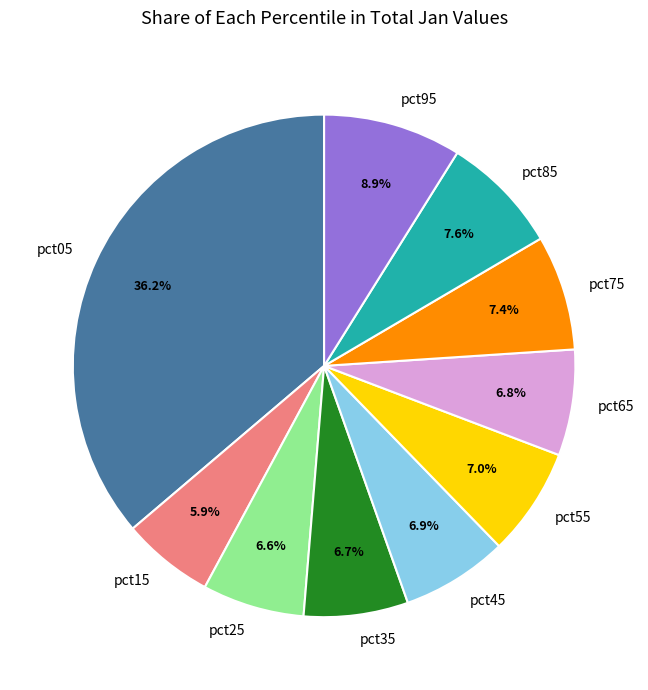

The pct95 slice represents 2% of the pie. True or false?

False